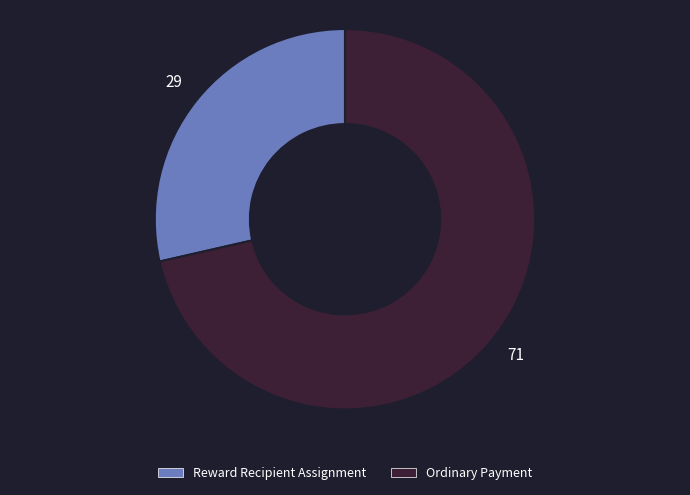

Which category has the smallest portion of the pie?

Reward Recipient Assignment